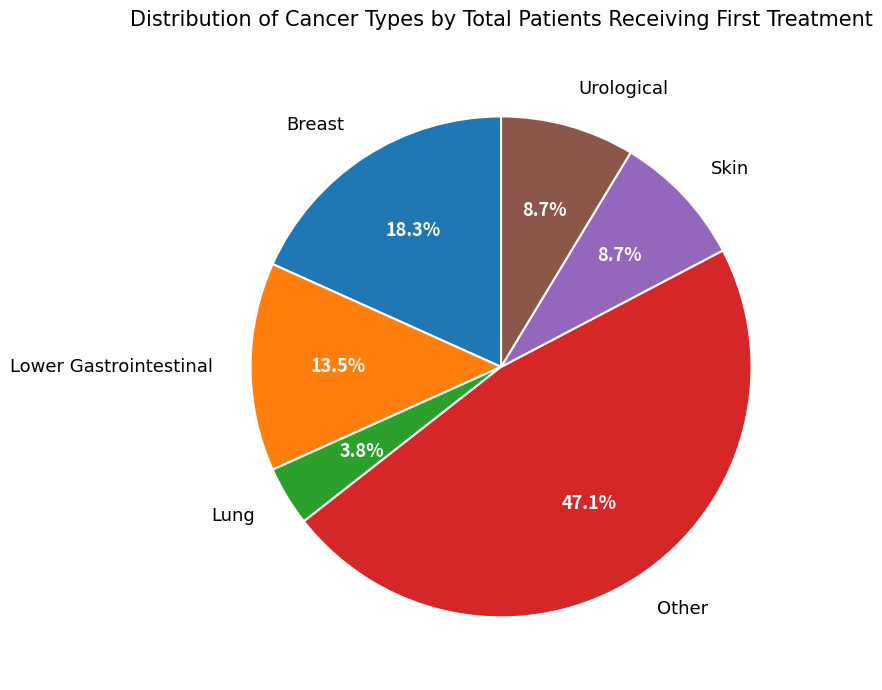

What is the smallest slice in the pie chart?

Lung